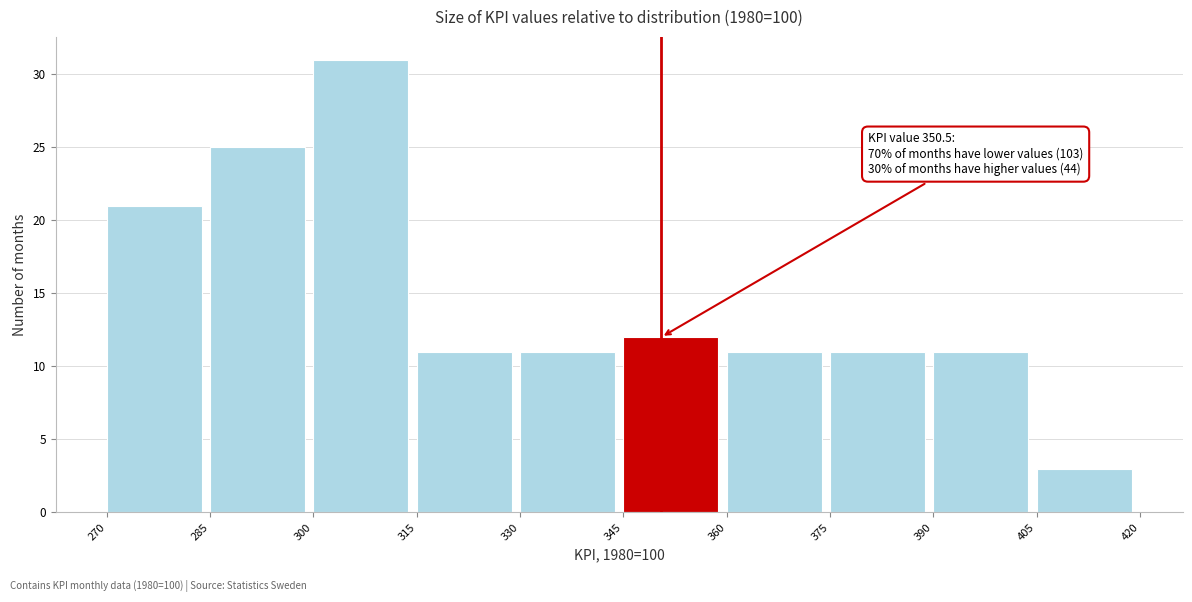

Over which range of the x-axis is the bar tallest?

300 to 315